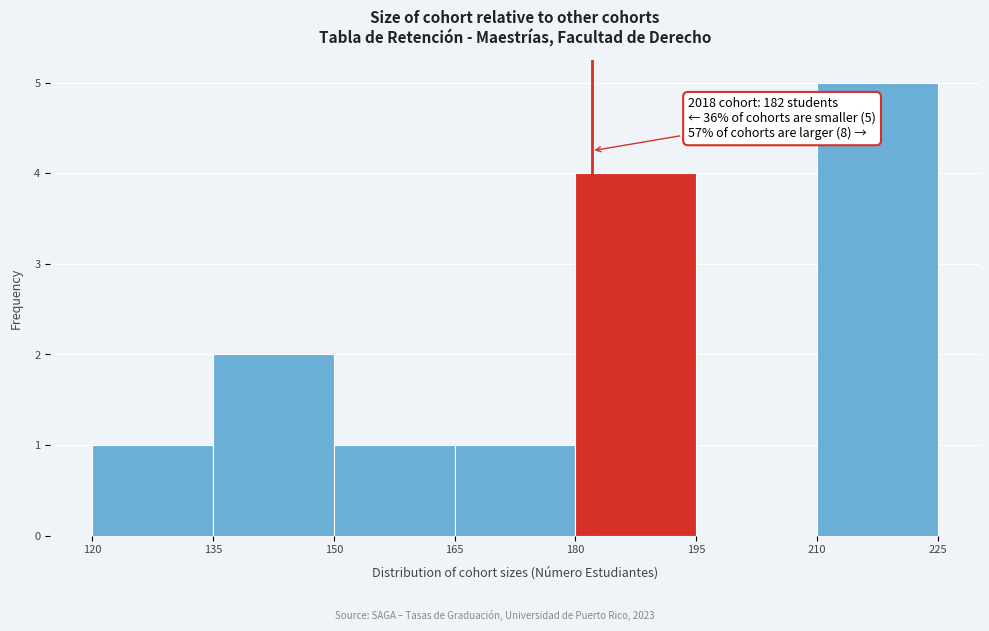

Which range on the x-axis has the tallest bar?

210 to 225